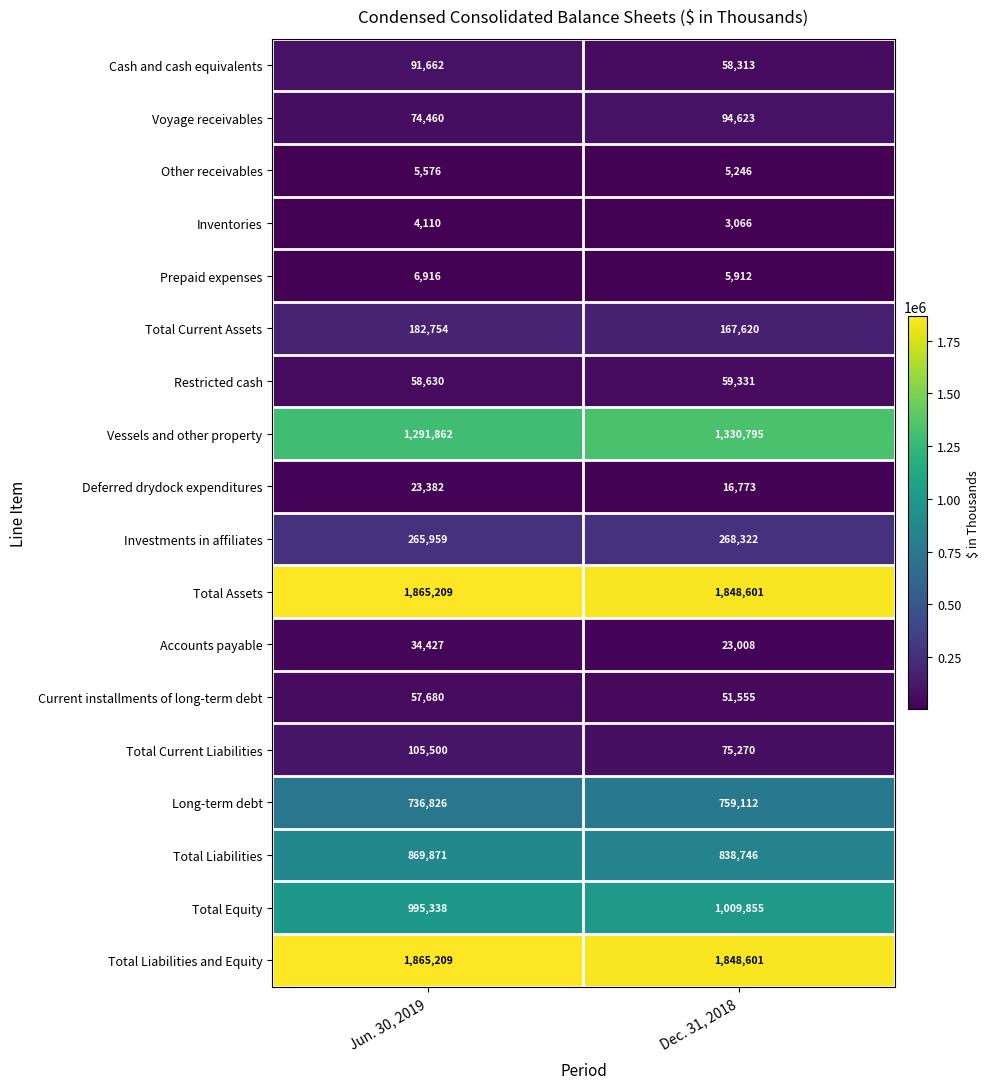

Which series changed the most between Jun. 30, 2019 and Dec. 31, 2018?

Vessels and other property